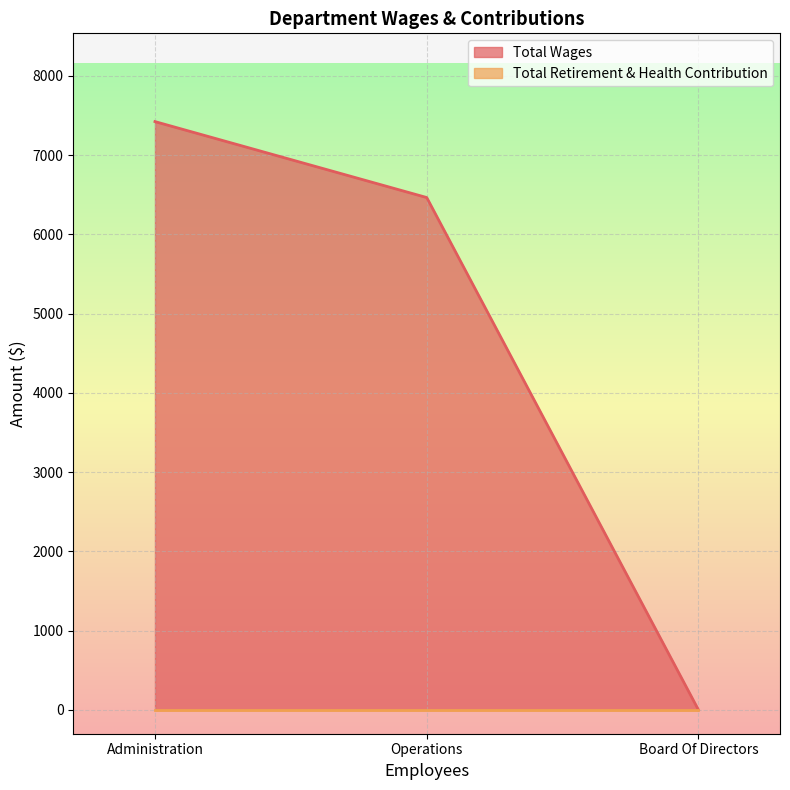

At which category does the chart reach its minimum across all series?

Board Of Directors